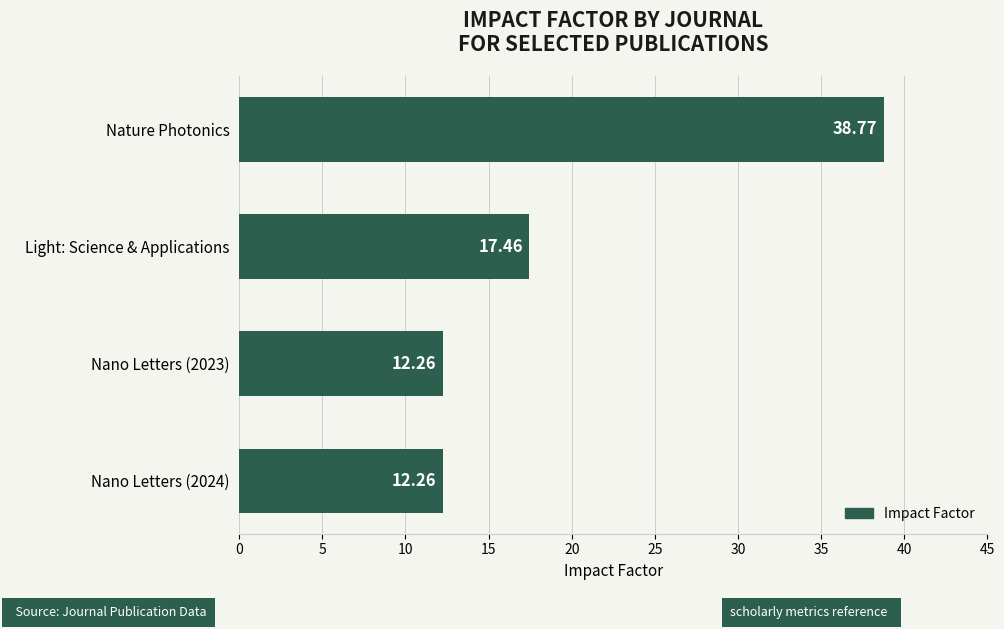

Which category has the highest value across all series?

Nature Photonics